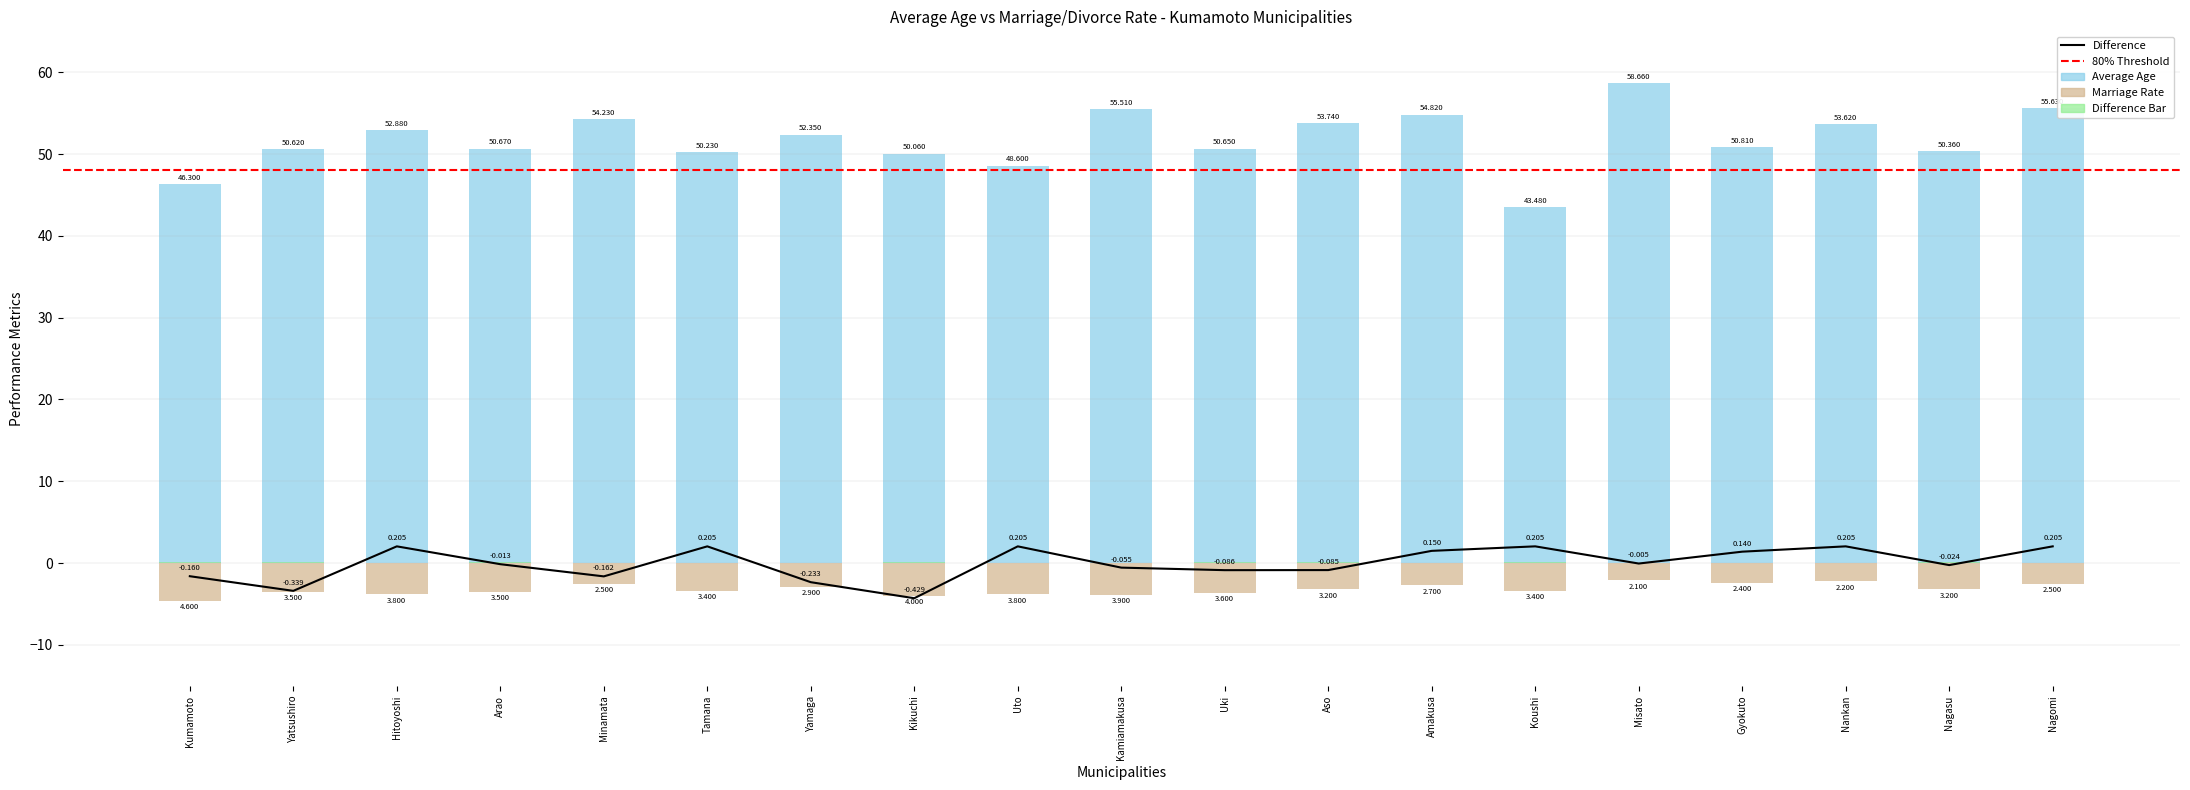

True or false: Average Age has a value of 50.7 at Arao.

True